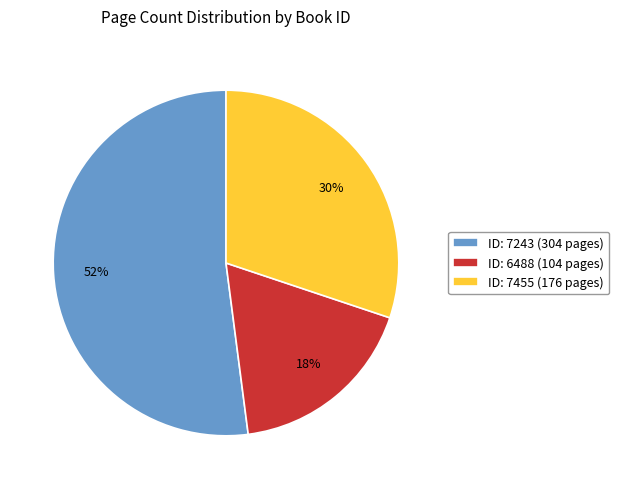

Count the number of slices in the pie.

3